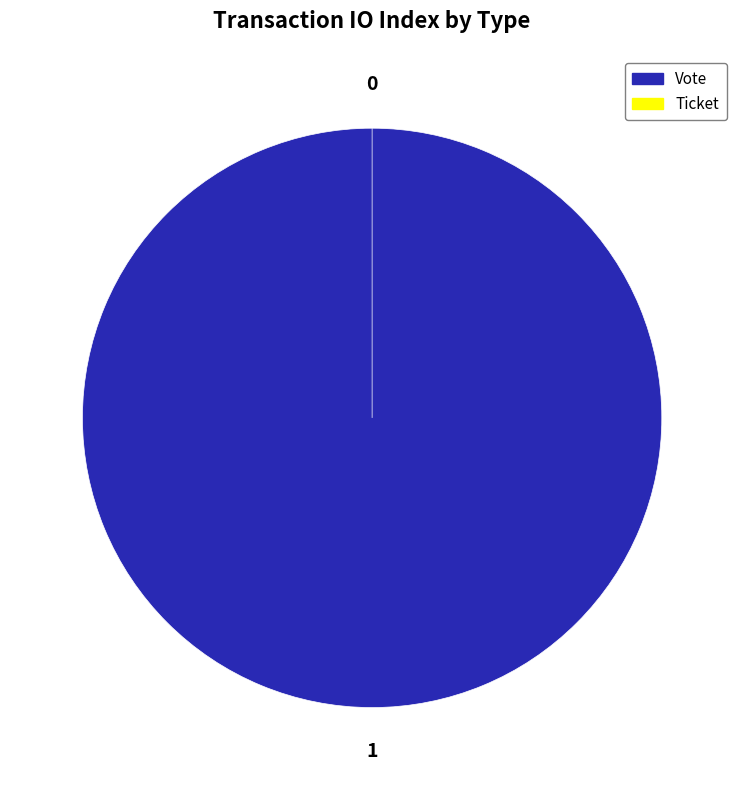

What is the change in value from Vote to Ticket?

-1